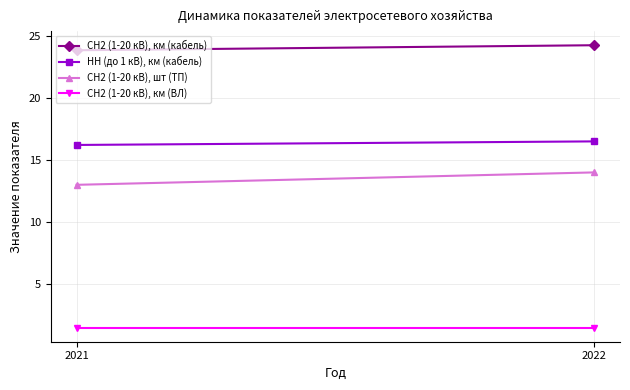

What is the sum of all НН (до 1 кВ), км (кабель) values?

32.7